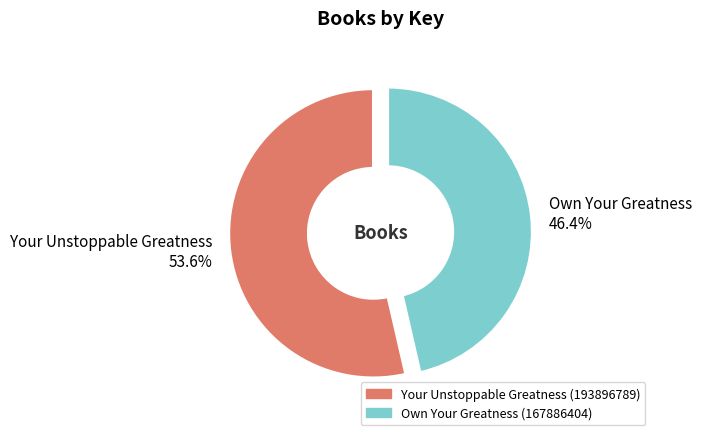

To the nearest percent, what is the difference between the largest and smallest slice percentages?

7%